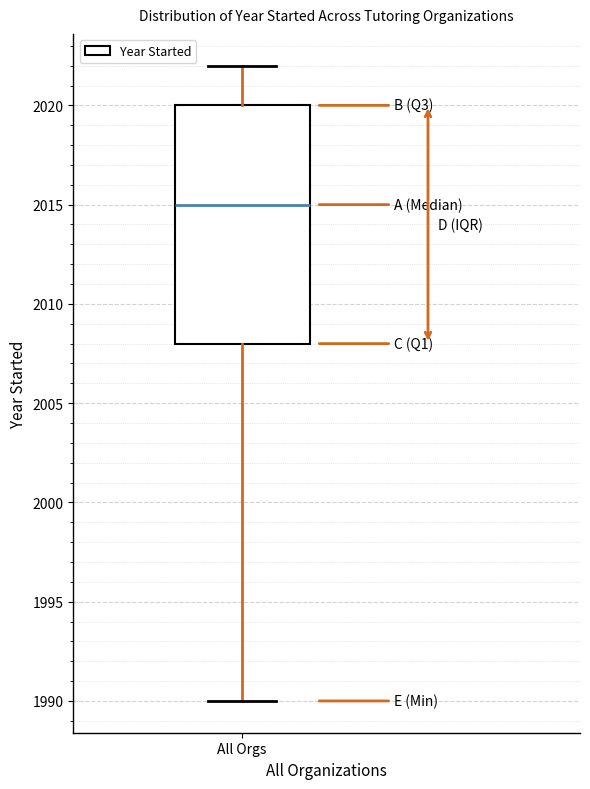

Read this box plot against the y-axis: the position of the median line, the range covered by the box, and the ends of both whiskers. The values are not printed on the chart, so give them approximately, as read against the axis.

median 2015, box 2008 to 2020, whiskers 1990 to 2022